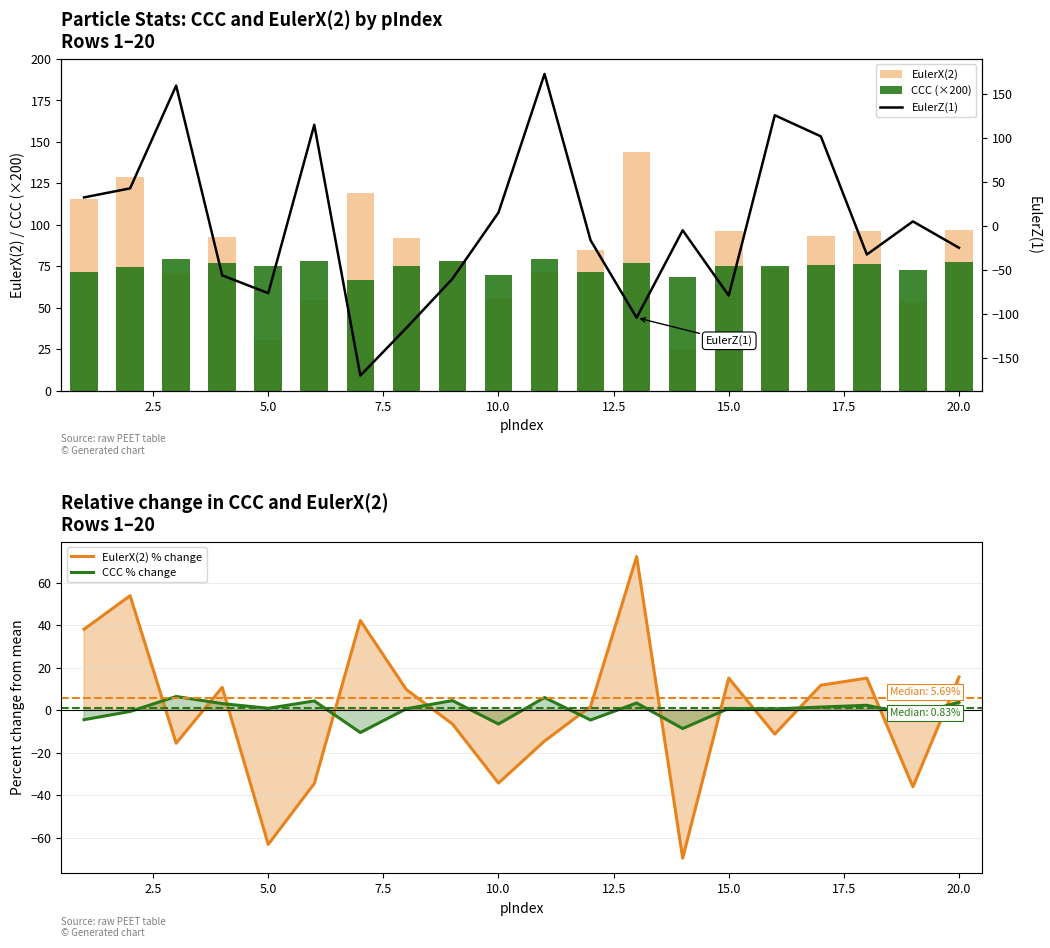

The value of CCC % change at 20.0 is 3.7. True or false?

True